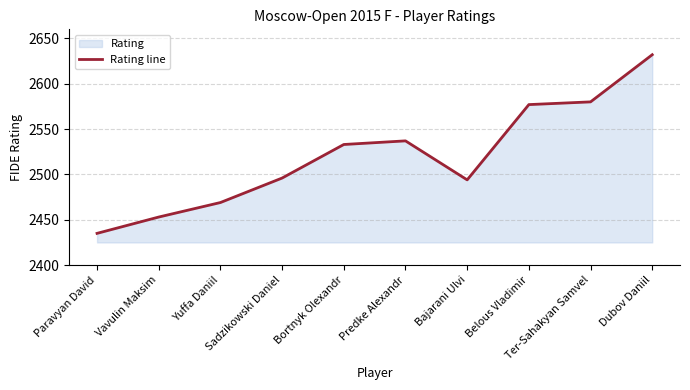

At which label does the data first exceed 2533?

Predke Alexandr